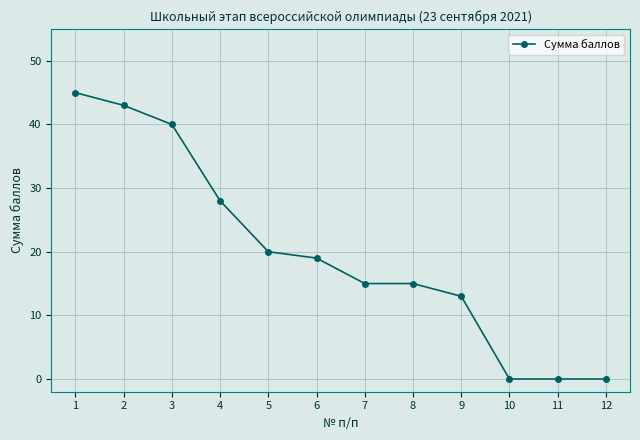

What is the value of the 5th point from the left?

20